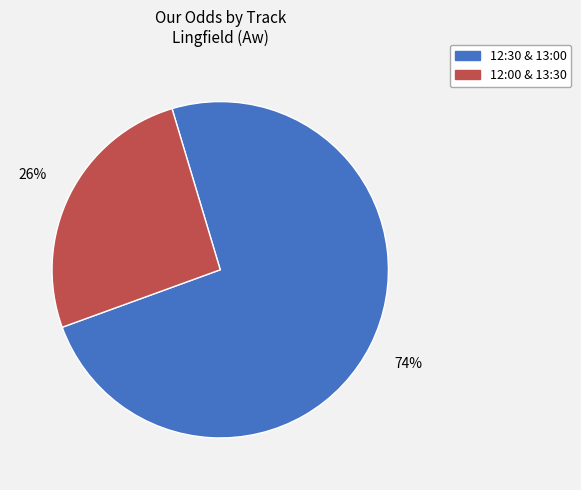

Which category has the smallest portion of the pie?

12:00 & 13:30